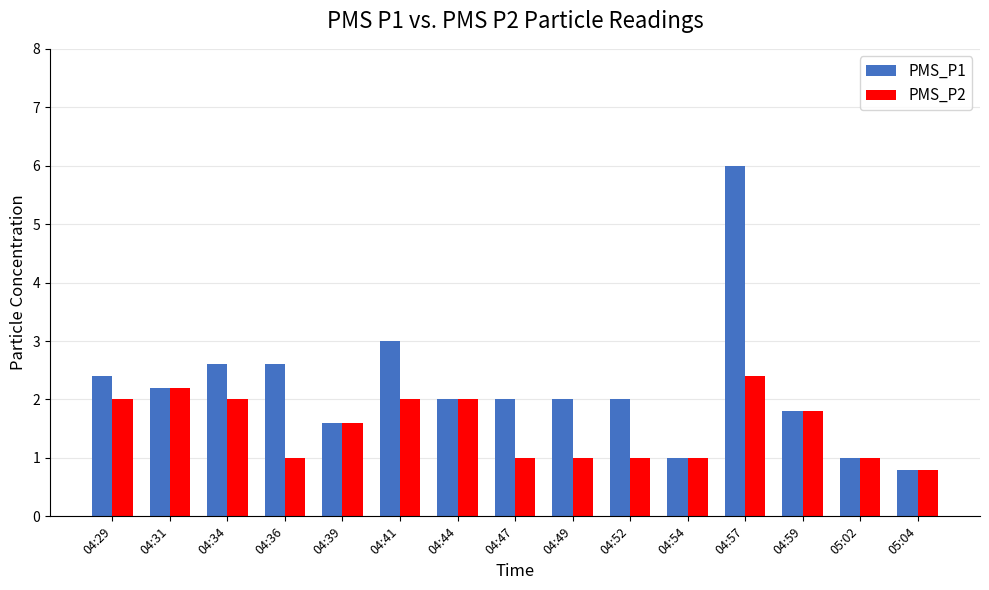

At which category does the chart reach its peak across all series?

04:57